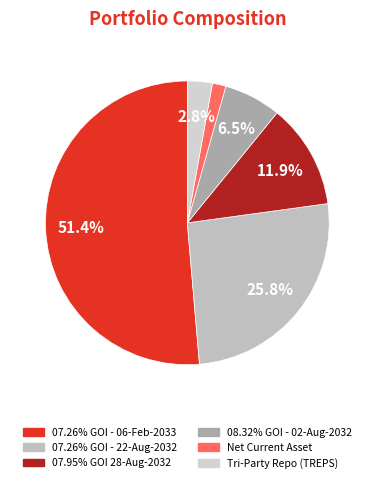

Does 07.26% GOI - 22-Aug-2032 account for over 50% of the chart?

No